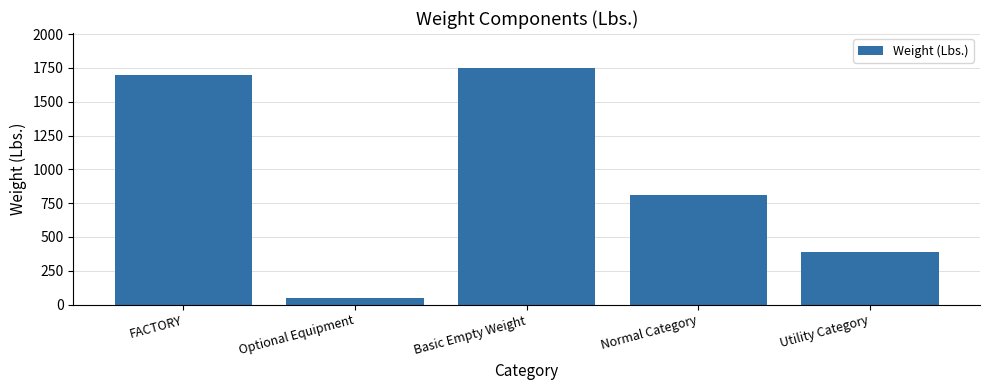

At which label does the data first exceed 811?

FACTORY